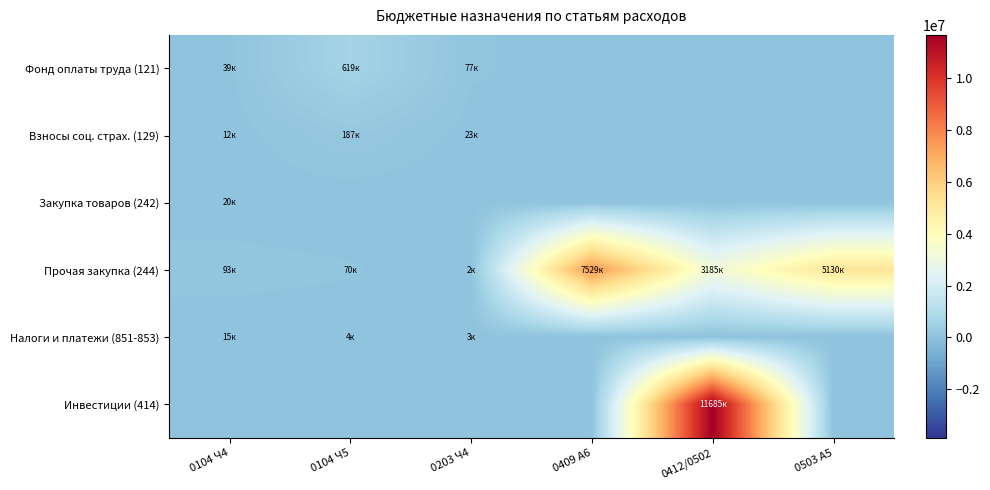

Which label corresponds to the smallest value in the chart?

0409 A6